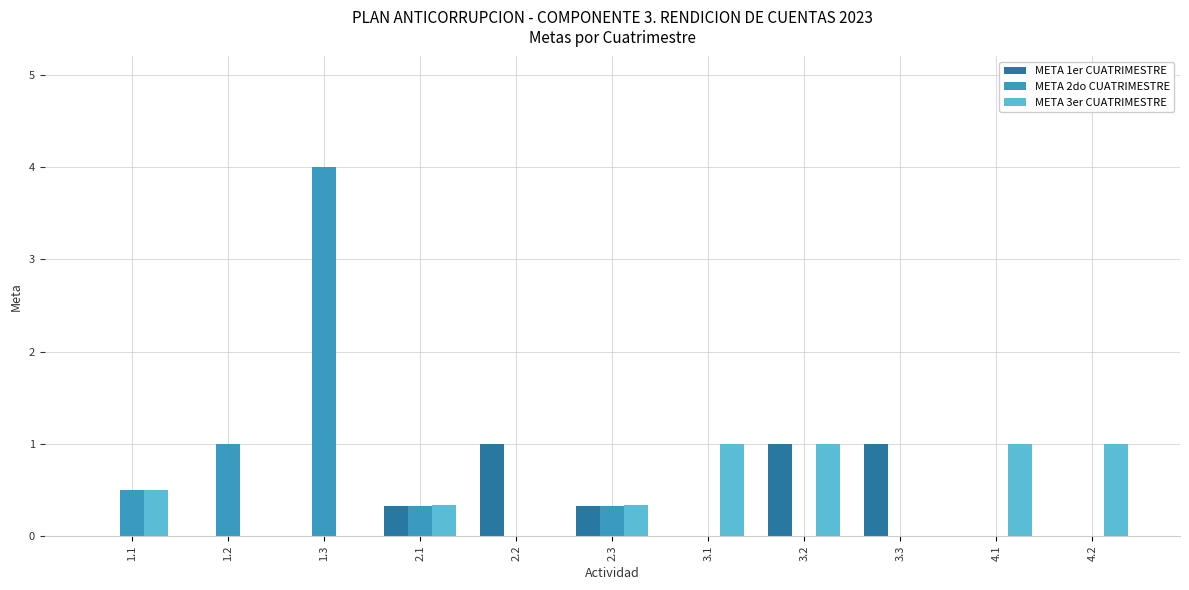

What are all the series names shown in the legend?

META 1er CUATRIMESTRE, META 2do CUATRIMESTRE, META 3er CUATRIMESTRE